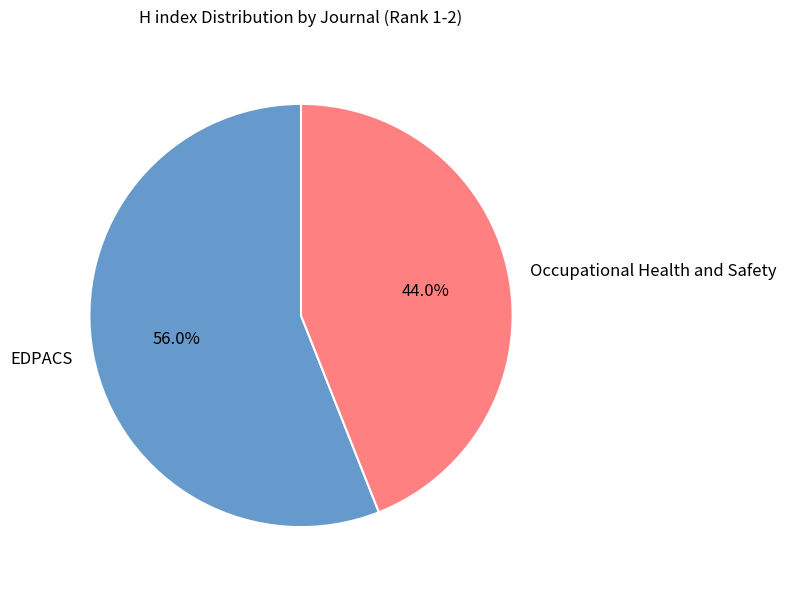

Rank the categories by value from lowest to highest.

Occupational Health and Safety, EDPACS